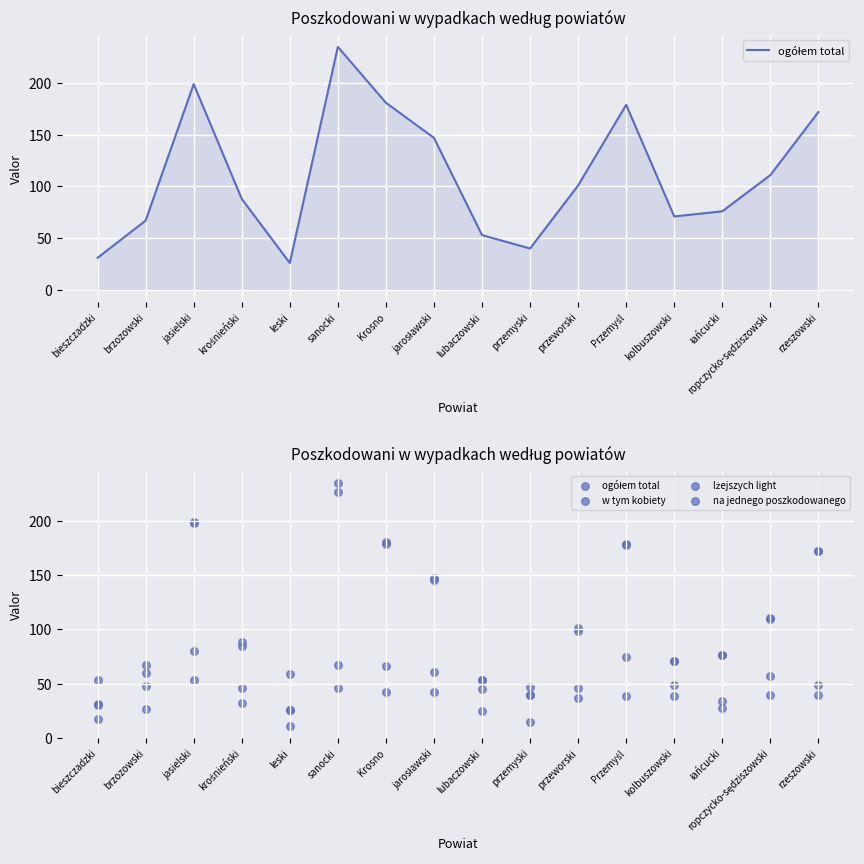

Which series contains the highest Y value?

ogółem total